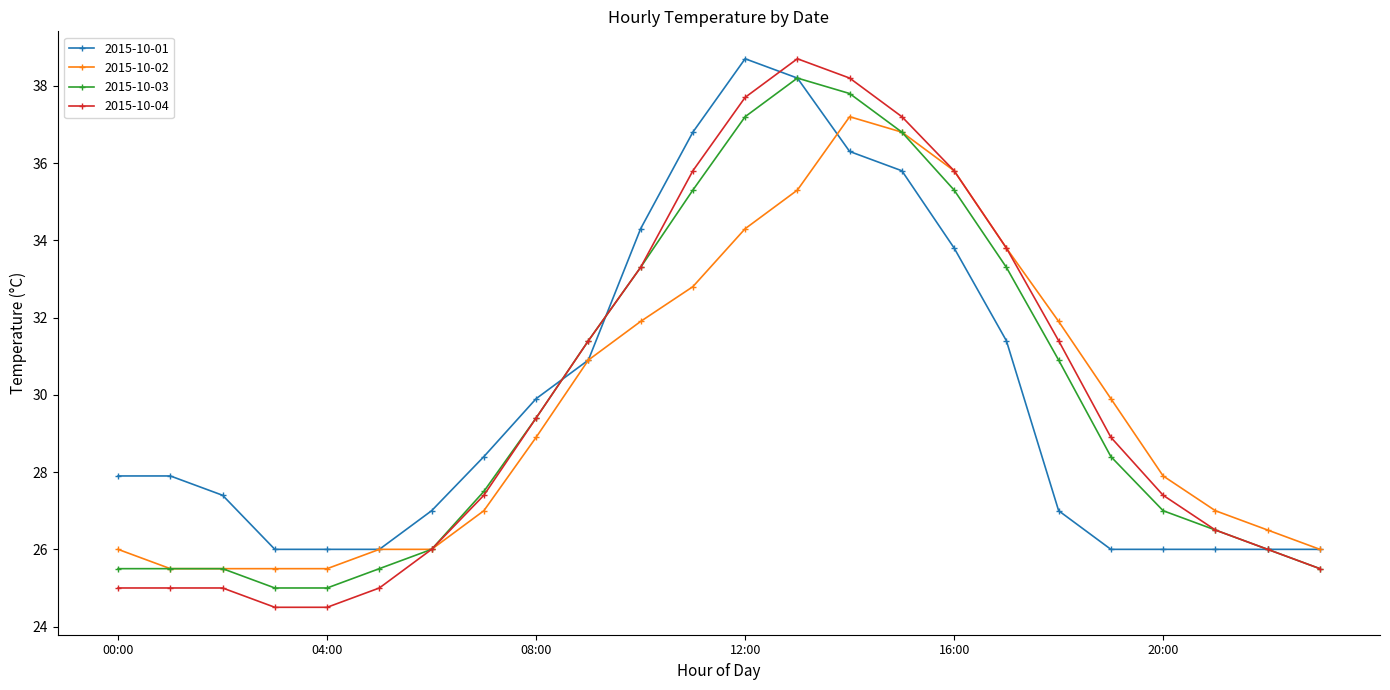

What is the value of the 2015-10-04 point at the 4th from the left?

24.5